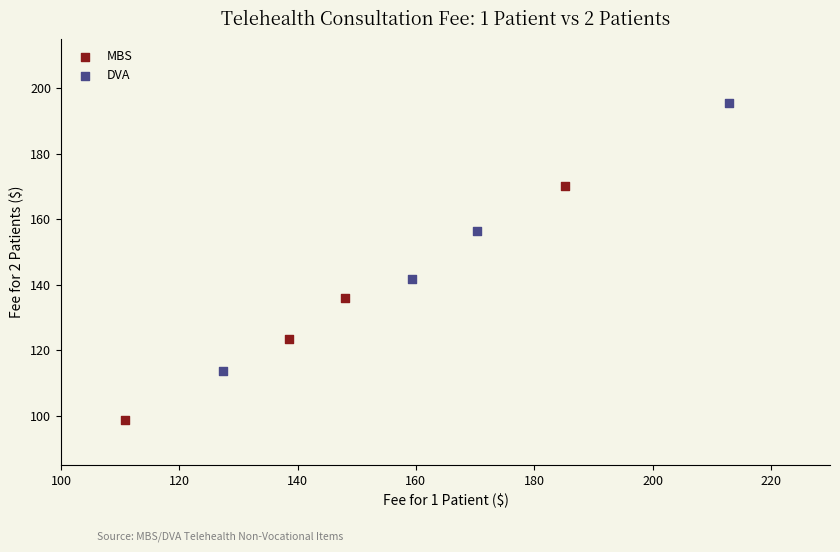

Which series contains the lowest Y value?

MBS